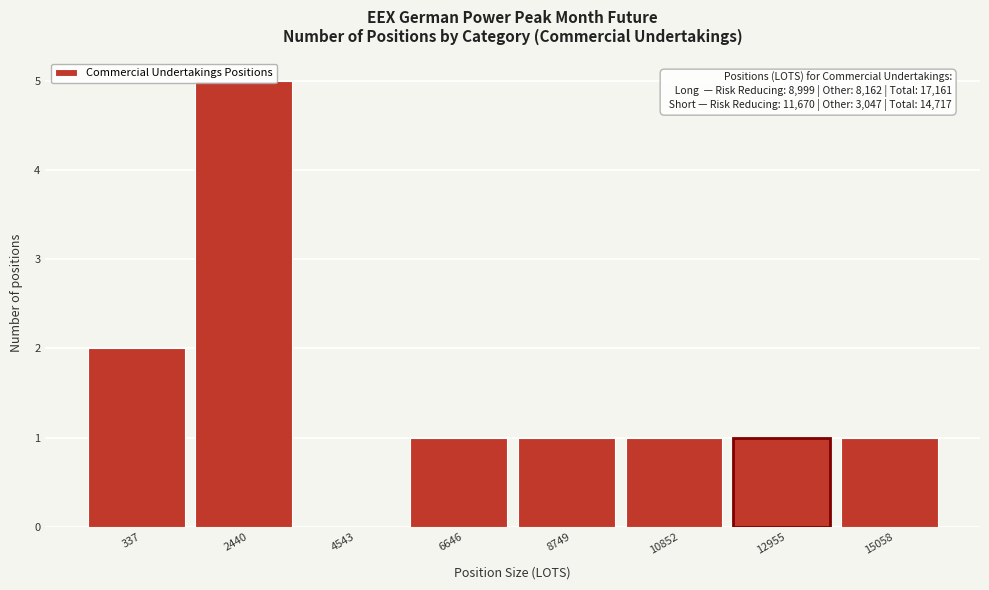

Is it true that the value at 4543 is 0?

True